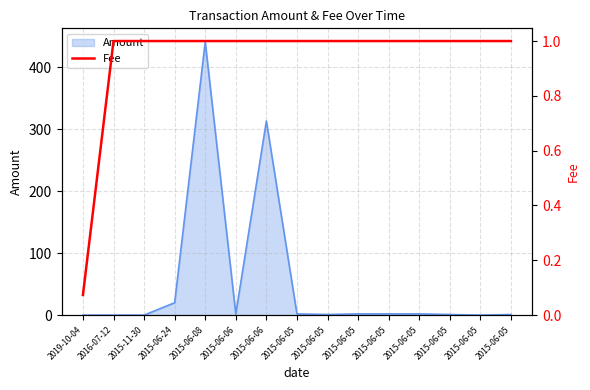

What is the sum of the values at 2015-06-05 and 2015-06-05?

2.0